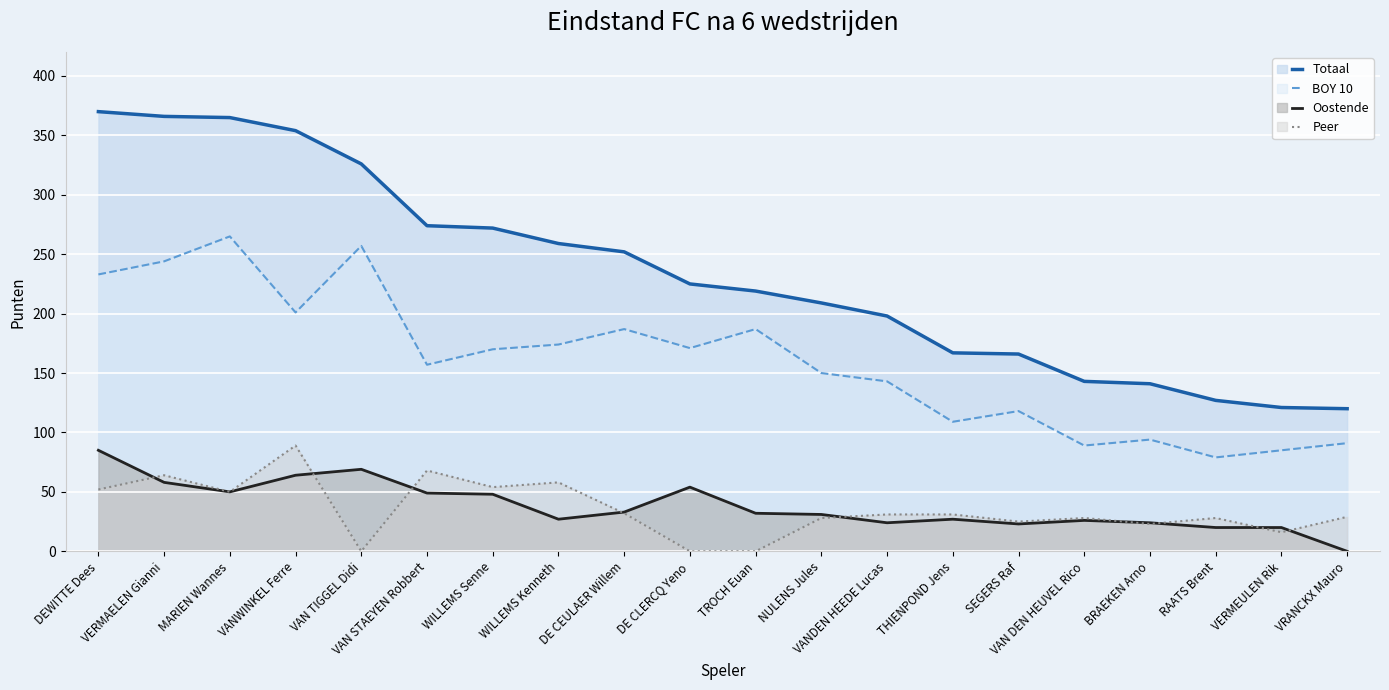

What is the label of the 3rd point from the right?

RAATS Brent